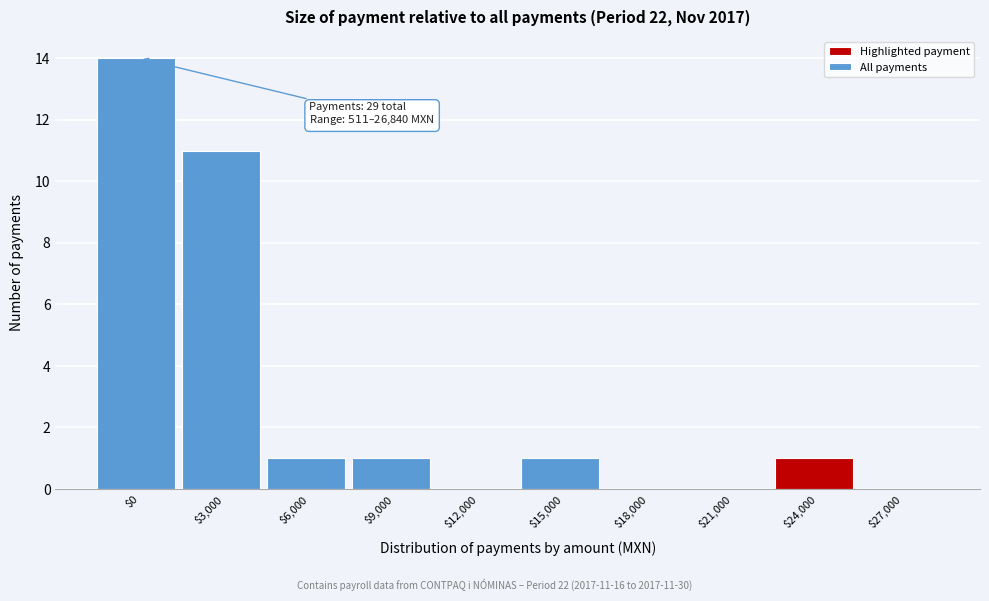

The value at $6,000 is 1. True or false?

True